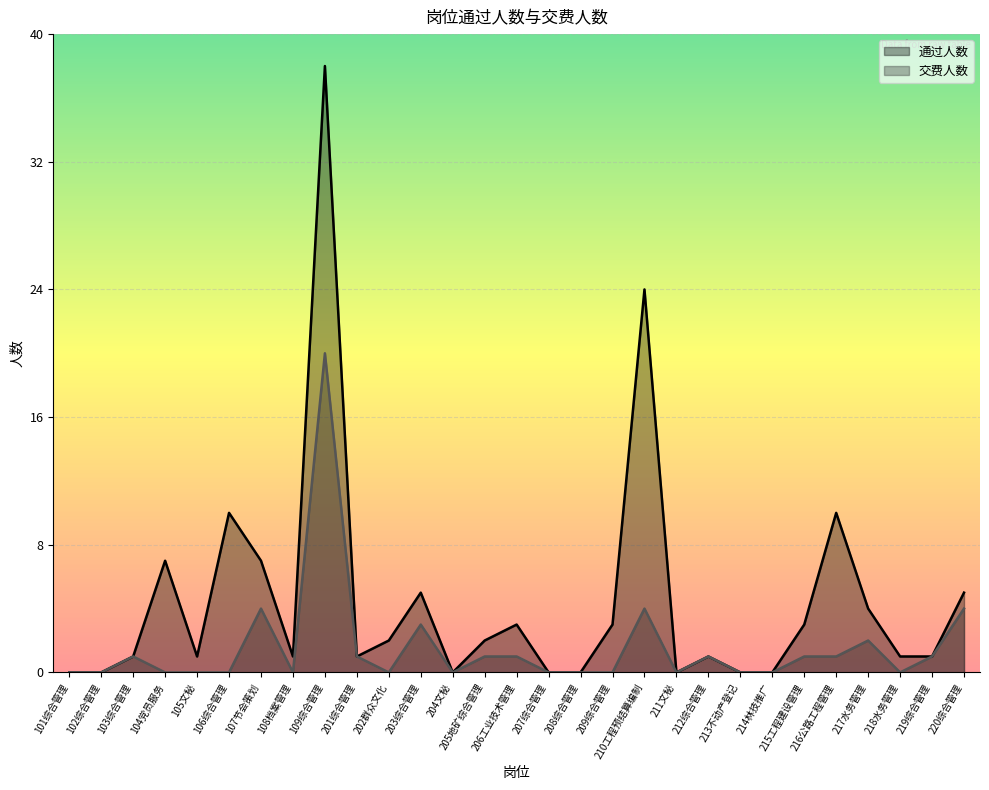

Reading left to right, list all the values displayed in this chart.

通过人数: 101综合管理=0	102综合管理=0	103综合管理=1	104党员服务=7	105文秘=1	106综合管理=10	107节会策划=7	108档案管理=1	109综合管理=38	201综合管理=1	202群众文化=2	203综合管理=5	204文秘=0	205地矿综合管理=2	206工业技术管理=3	207综合管理=0	208综合管理=0	209综合管理=3	210工程预结算编制=24	211文秘=0	212综合管理=1	213不动产登记=0	214林技推广=0	215工程建设管理=3	216公路工程管理=10	217水务管理=4	218水务管理=1	219综合管理=1	220综合管理=5
交费人数: 101综合管理=0	102综合管理=0	103综合管理=1	104党员服务=0	105文秘=0	106综合管理=0	107节会策划=4	108档案管理=0	109综合管理=20	201综合管理=1	202群众文化=0	203综合管理=3	204文秘=0	205地矿综合管理=1	206工业技术管理=1	207综合管理=0	208综合管理=0	209综合管理=0	210工程预结算编制=4	211文秘=0	212综合管理=1	213不动产登记=0	214林技推广=0	215工程建设管理=1	216公路工程管理=1	217水务管理=2	218水务管理=0	219综合管理=1	220综合管理=4